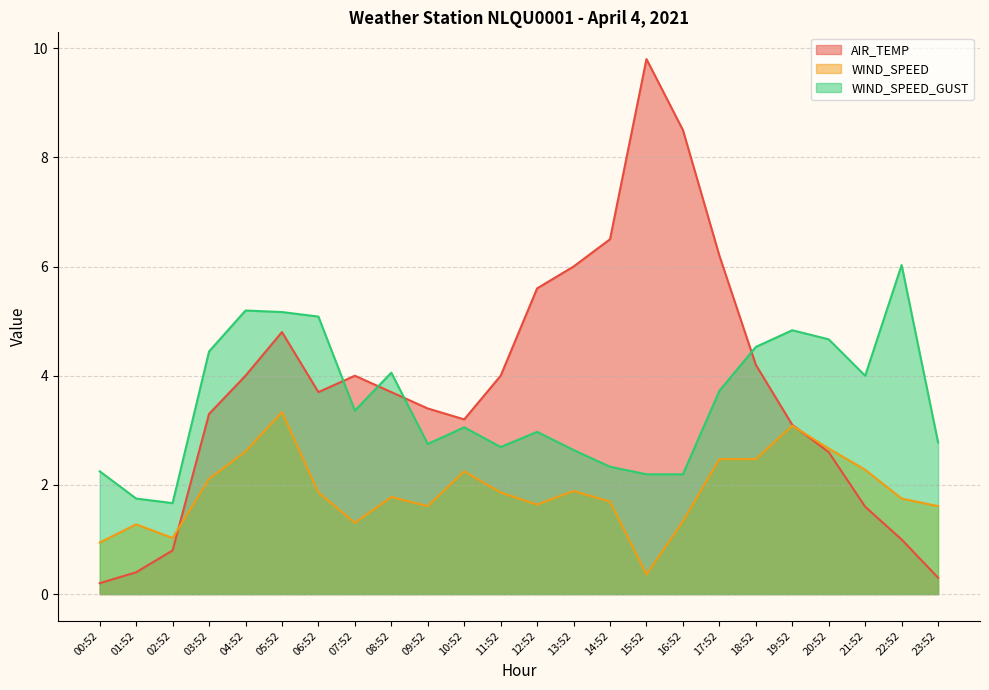

What is the value of the WIND_SPEED point at the 24th from the left?

1.6